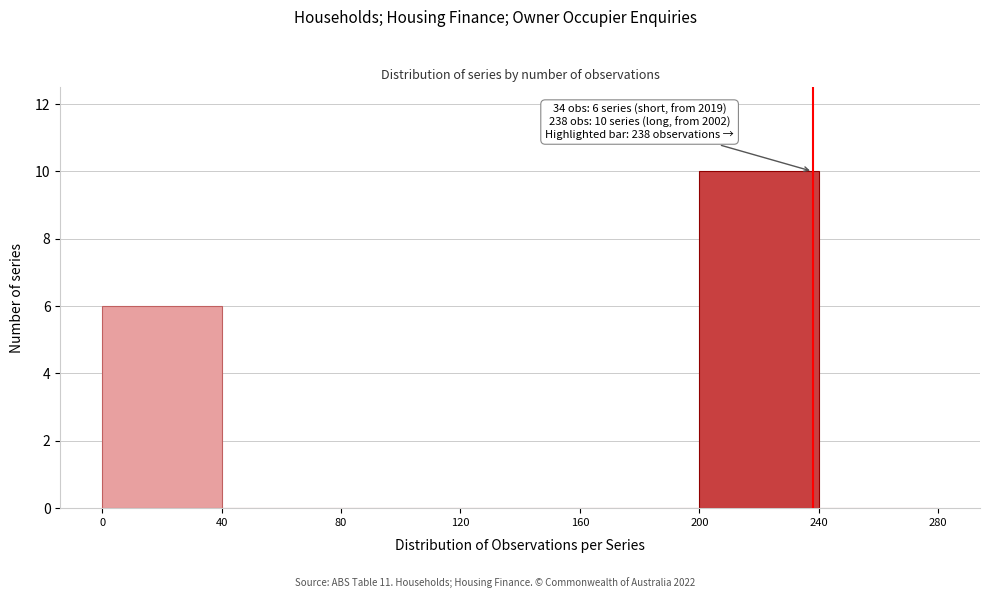

Which range on the x-axis has the tallest bar?

200 to 240